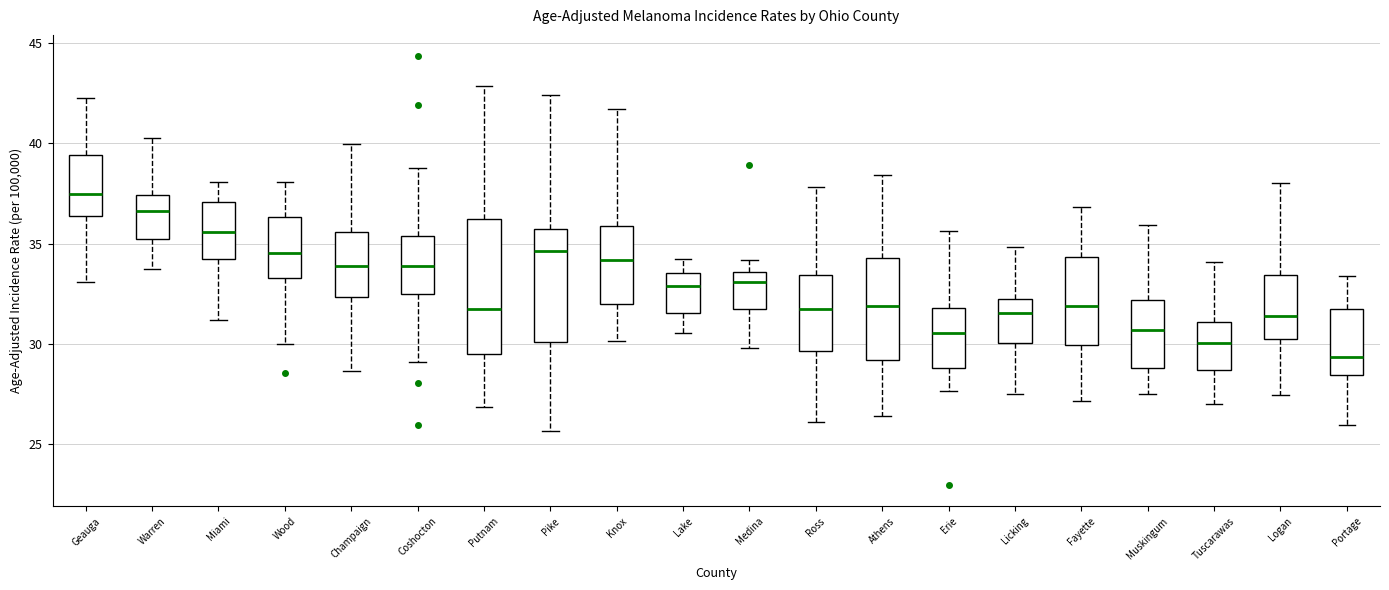

Reading left to right, read every box against the y-axis: the position of its median line, the range the box covers, and the ends of its whiskers. The values are not printed on the chart, so give them approximately, as read against the axis.

Geauga: median 37.5, box 36.5 to 39.5, whiskers 33.0 to 42.0
Warren: median 36.5, box 35.0 to 37.5, whiskers 33.5 to 40.5
Miami: median 35.5, box 34.0 to 37.0, whiskers 31.0 to 38.0
Wood: median 34.5, box 33.5 to 36.5, whiskers 30.0 to 38.0
Champaign: median 34.0, box 32.5 to 35.5, whiskers 28.5 to 40.0
Coshocton: median 34.0, box 32.5 to 35.5, whiskers 29.0 to 39.0
Putnam: median 31.5, box 29.5 to 36.0, whiskers 27.0 to 43.0
Pike: median 34.5, box 30.0 to 35.5, whiskers 25.5 to 42.5
Knox: median 34.0, box 32.0 to 36.0, whiskers 30.0 to 41.5
Lake: median 33.0, box 31.5 to 33.5, whiskers 30.5 to 34.0
Medina: median 33.0, box 32.0 to 33.5, whiskers 30.0 to 34.0
Ross: median 31.5, box 29.5 to 33.5, whiskers 26.0 to 38.0
Athens: median 32.0, box 29.0 to 34.5, whiskers 26.5 to 38.5
Erie: median 30.5, box 29.0 to 32.0, whiskers 27.5 to 35.5
Licking: median 31.5, box 30.0 to 32.5, whiskers 27.5 to 35.0
Fayette: median 32.0, box 30.0 to 34.5, whiskers 27.0 to 37.0
Muskingum: median 30.5, box 29.0 to 32.0, whiskers 27.5 to 36.0
Tuscarawas: median 30.0, box 28.5 to 31.0, whiskers 27.0 to 34.0
Logan: median 31.5, box 30.0 to 33.5, whiskers 27.5 to 38.0
Portage: median 29.5, box 28.5 to 32.0, whiskers 26.0 to 33.5